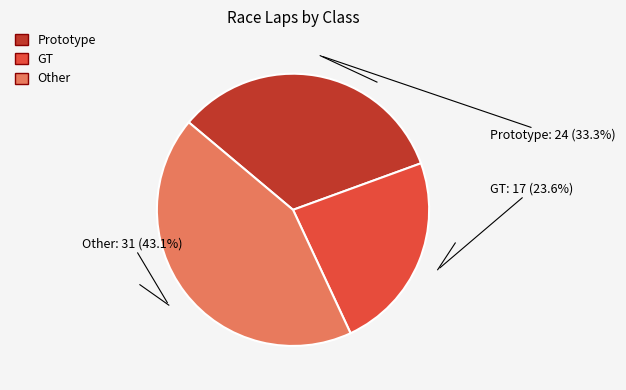

Does any single category account for the majority?

No